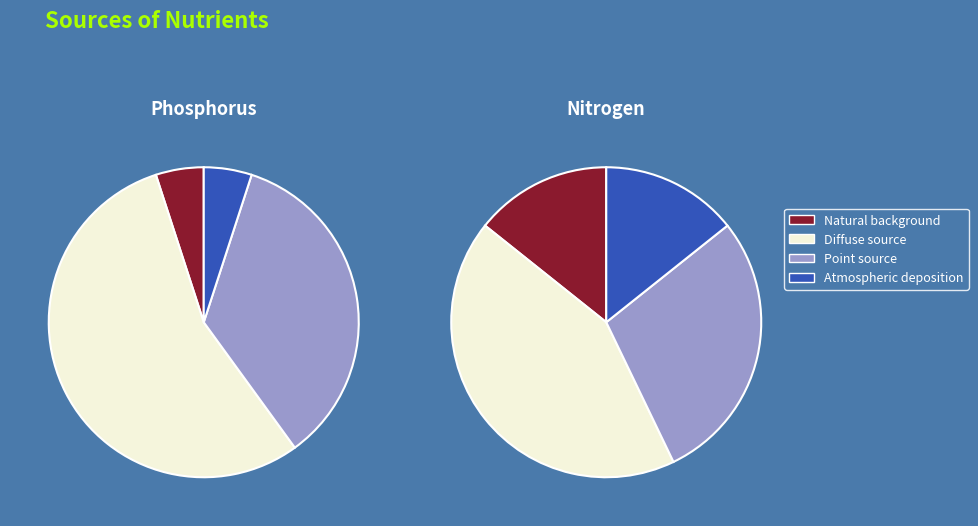

What percentage is the 6 slice, to the nearest percent?

5%